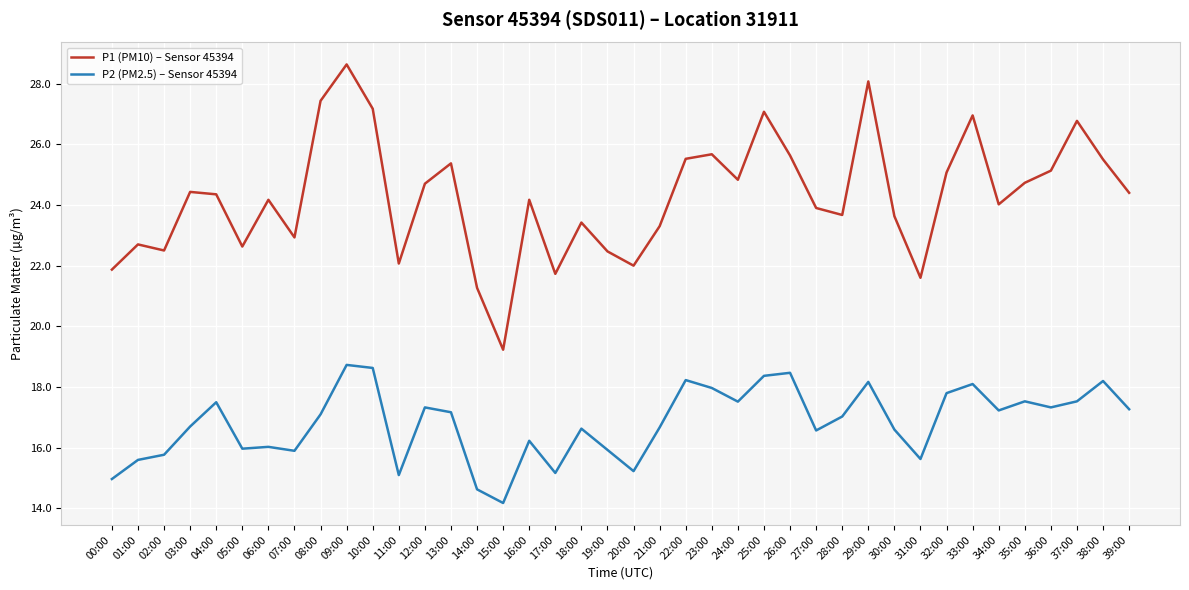

What is the difference between the highest and lowest values at 02:00?

6.7